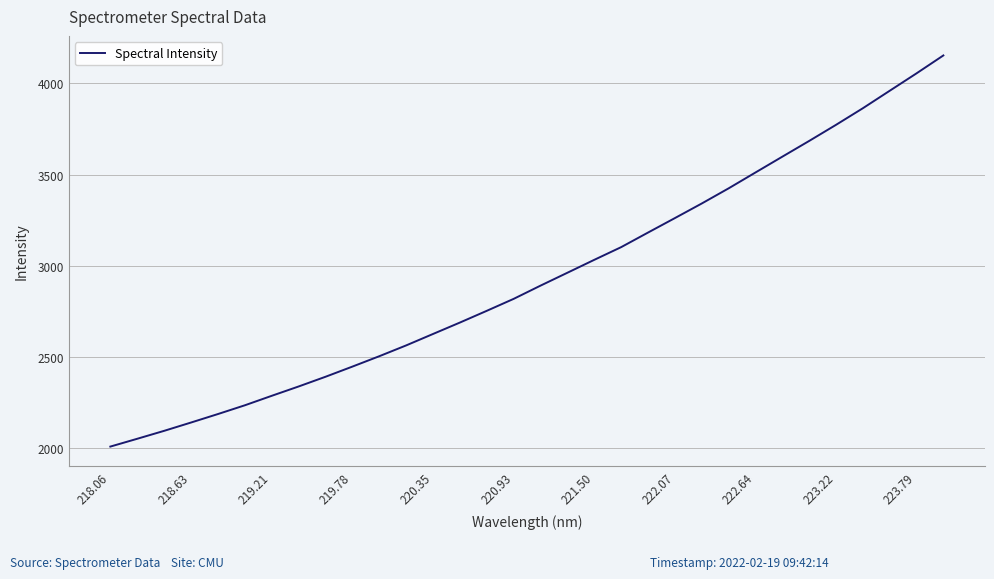

What is the greatest value displayed?

4153.6